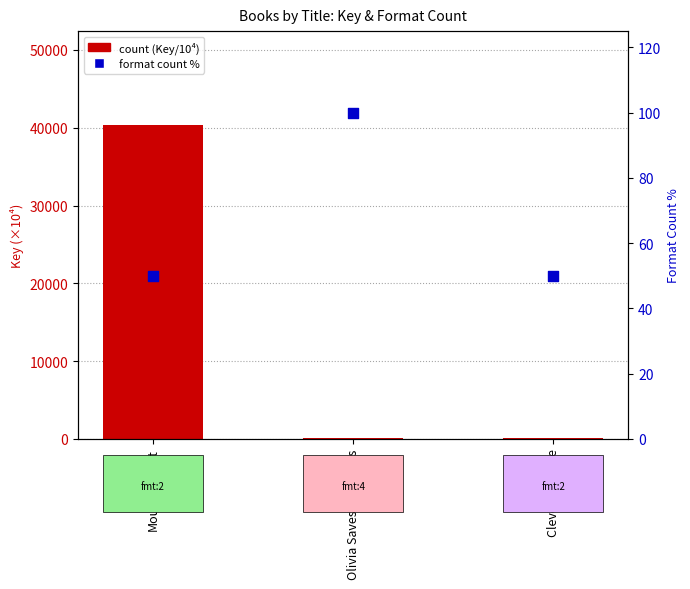

Which series has the largest Y range (max minus min)?

count